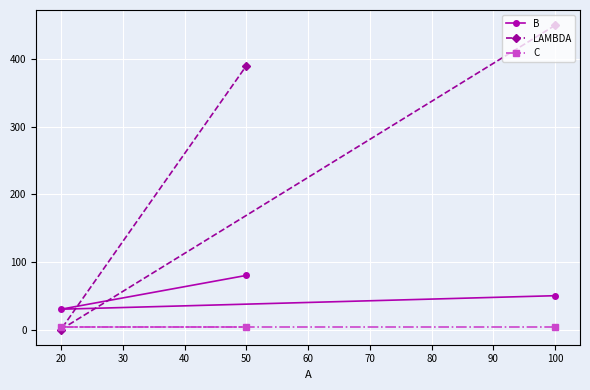

List the labels in order of LAMBDA value, smallest first.

20, 50, 100